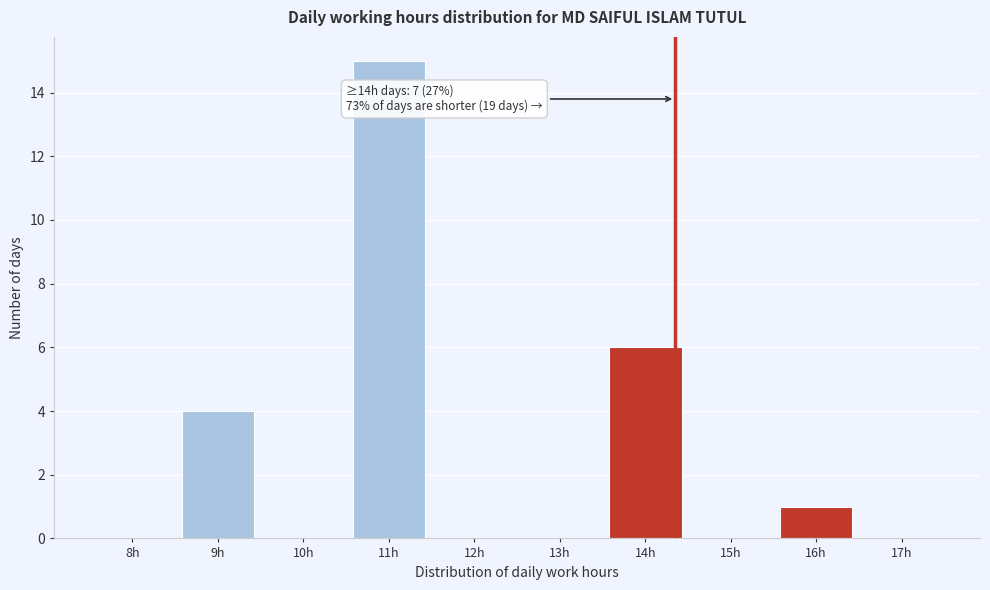

Reading right to left, list all the values displayed in this chart.

17h=0	16h=1	15h=0	14h=6	13h=0	12h=0	11h=15	10h=0	9h=4	8h=0